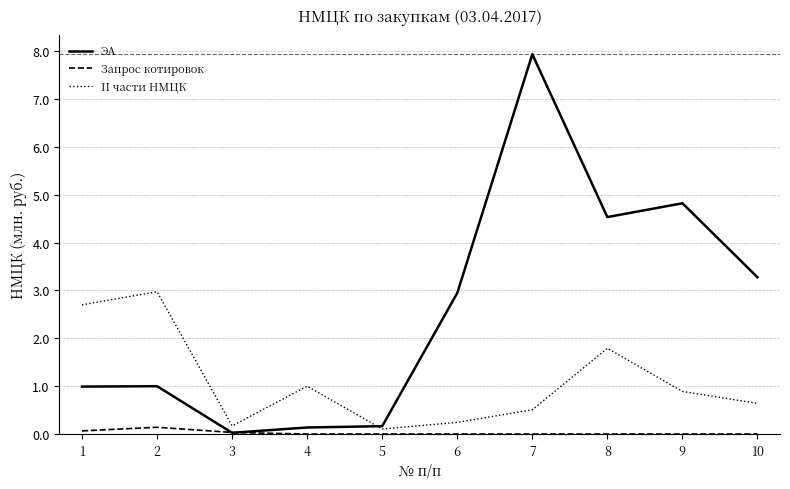

At which category is the sum across all series the highest?

7